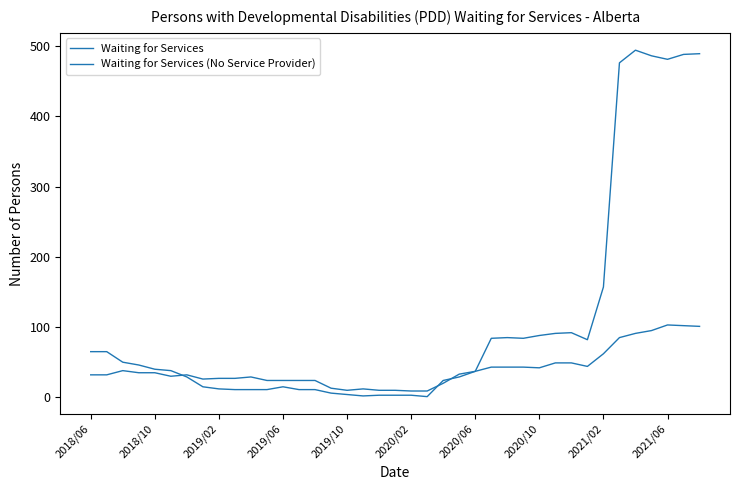

How many lines are shown in the chart?

2